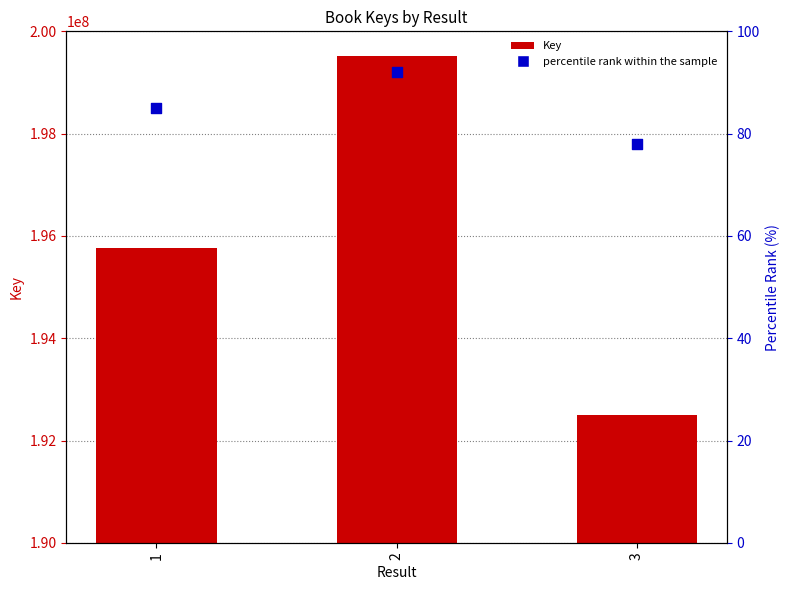

Which series has the largest Y range (max minus min)?

Key